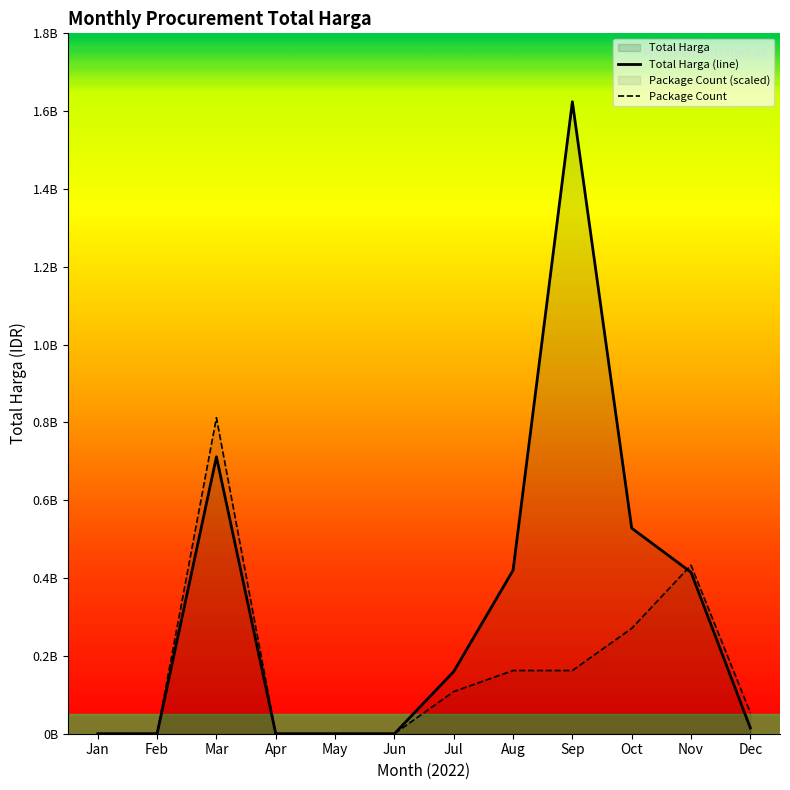

How many lines are shown in the chart?

2